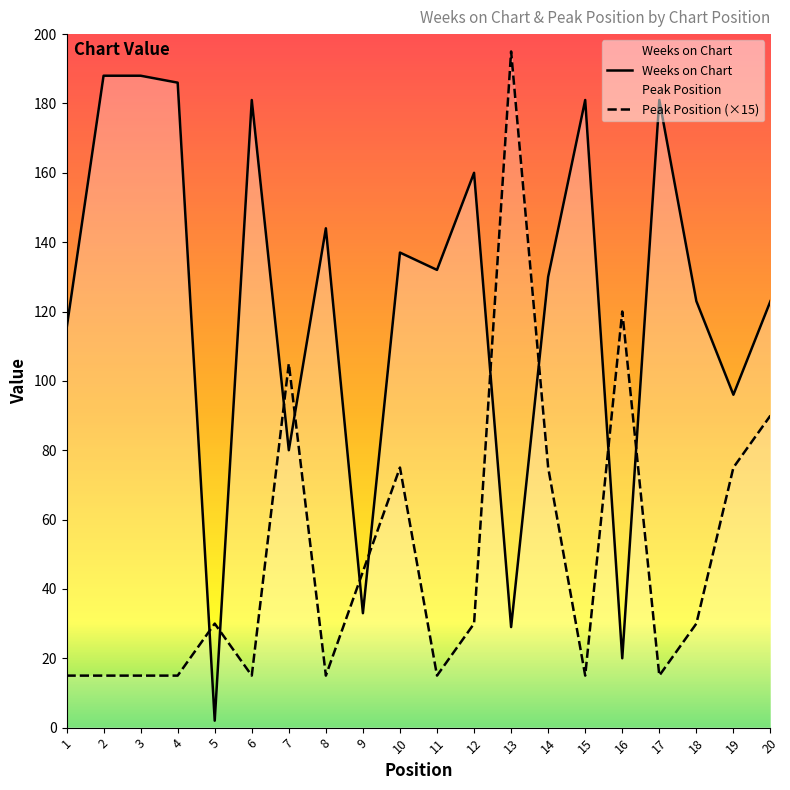

Where is the first local maximum for Weeks on Chart?

6